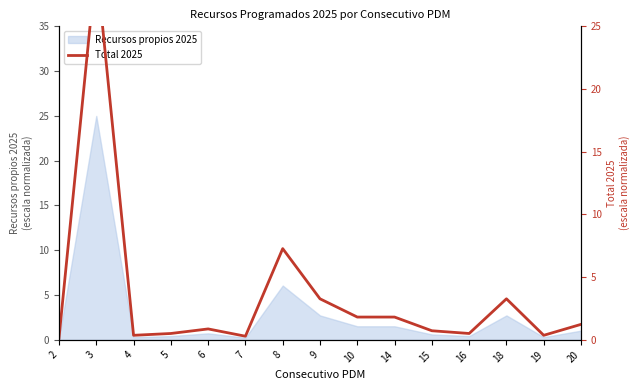

Does the chart display data point markers on the line(s)?

No